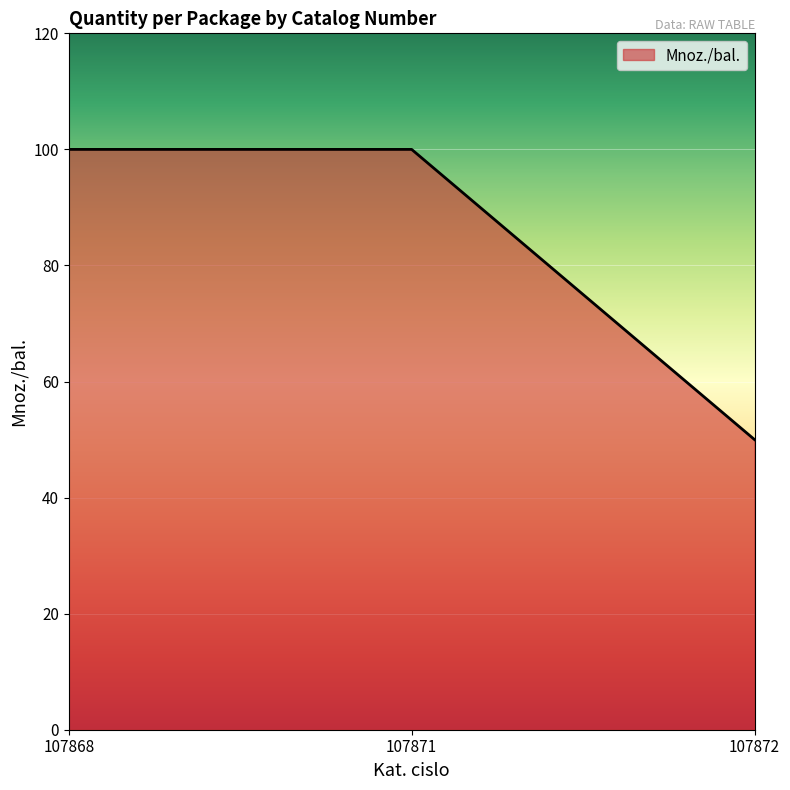

What is the difference between the maximum and minimum values?

50